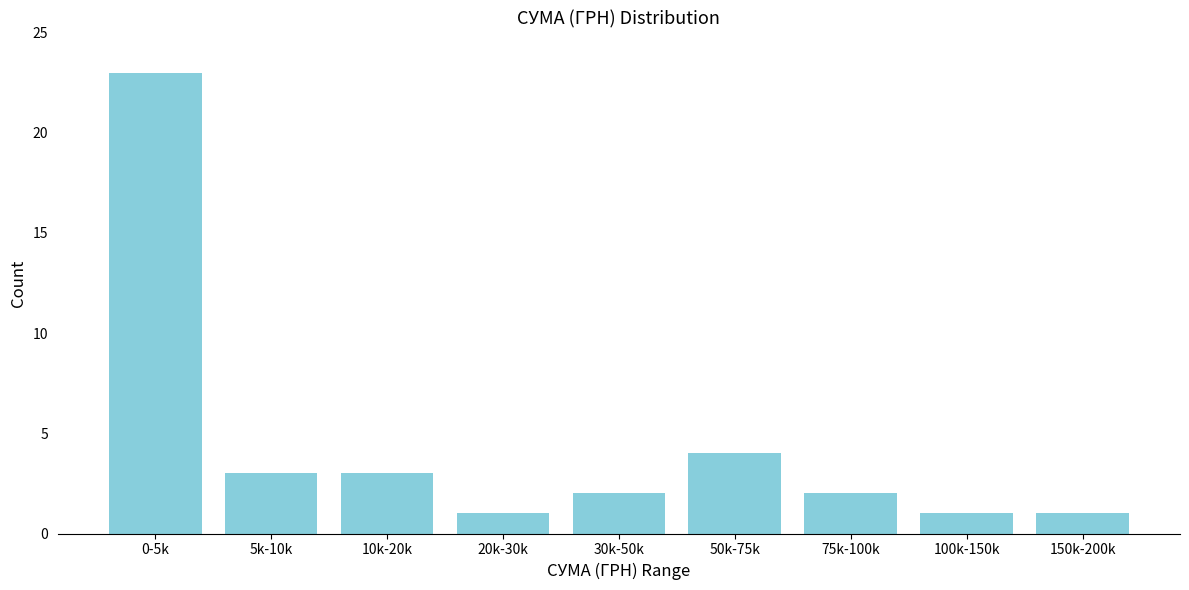

Reading left to right, transcribe all the data shown in this chart.

23	3	3	1	2	4	2	1	1